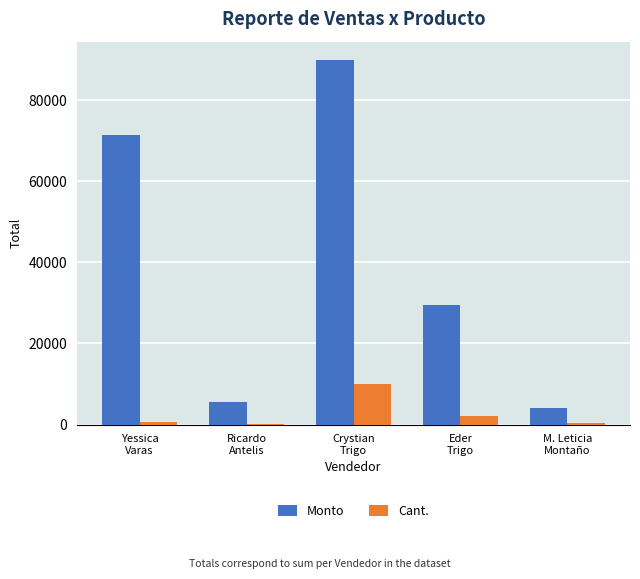

Where is Monto nearest to the value 47094?

Eder
Trigo